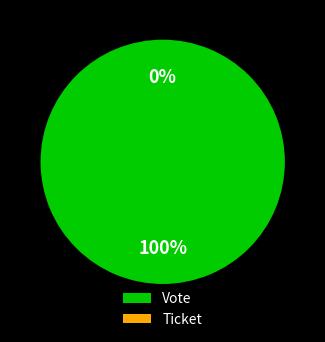

What is the change in value from Vote to Ticket?

-1